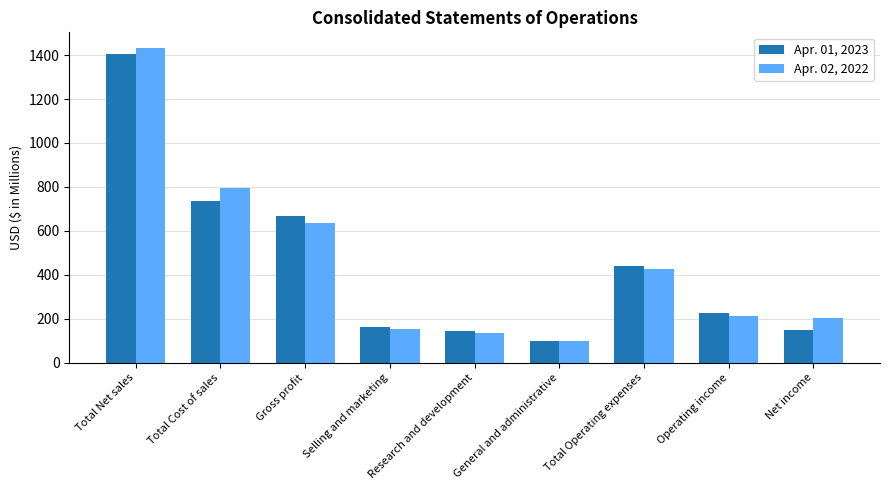

Where does the Apr. 01, 2023 series first go above 225?

Total Net sales